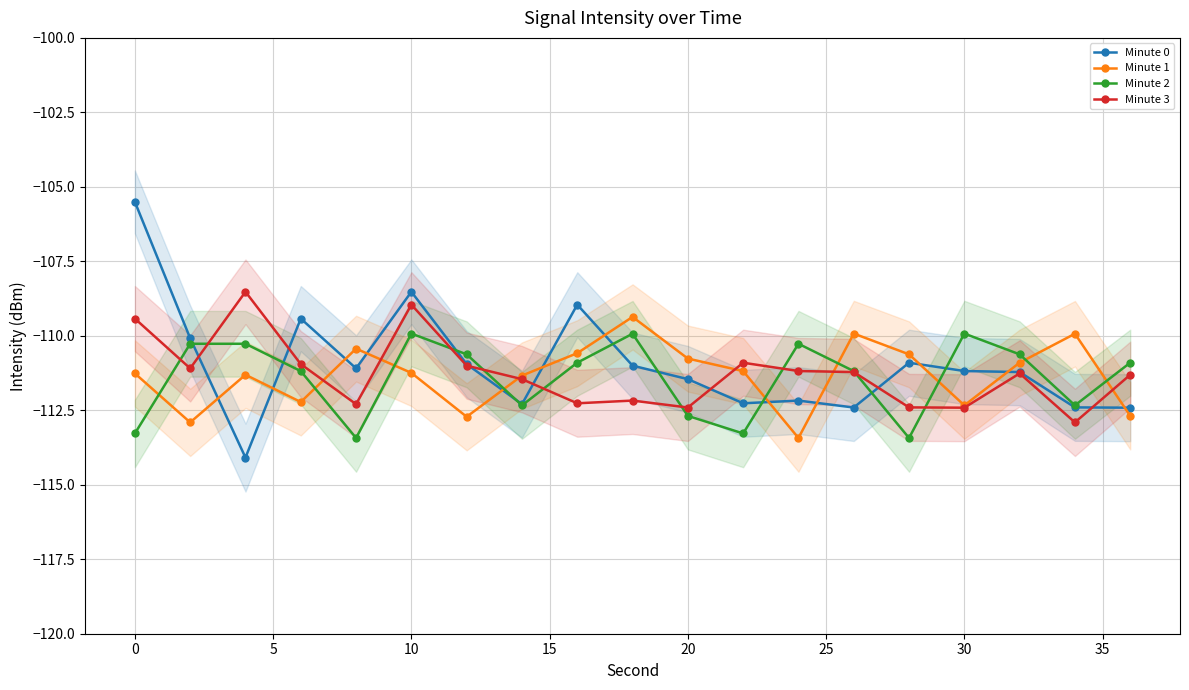

Is the value of Minute 1 at 0 greater than the value of Minute 2 at 10?

No